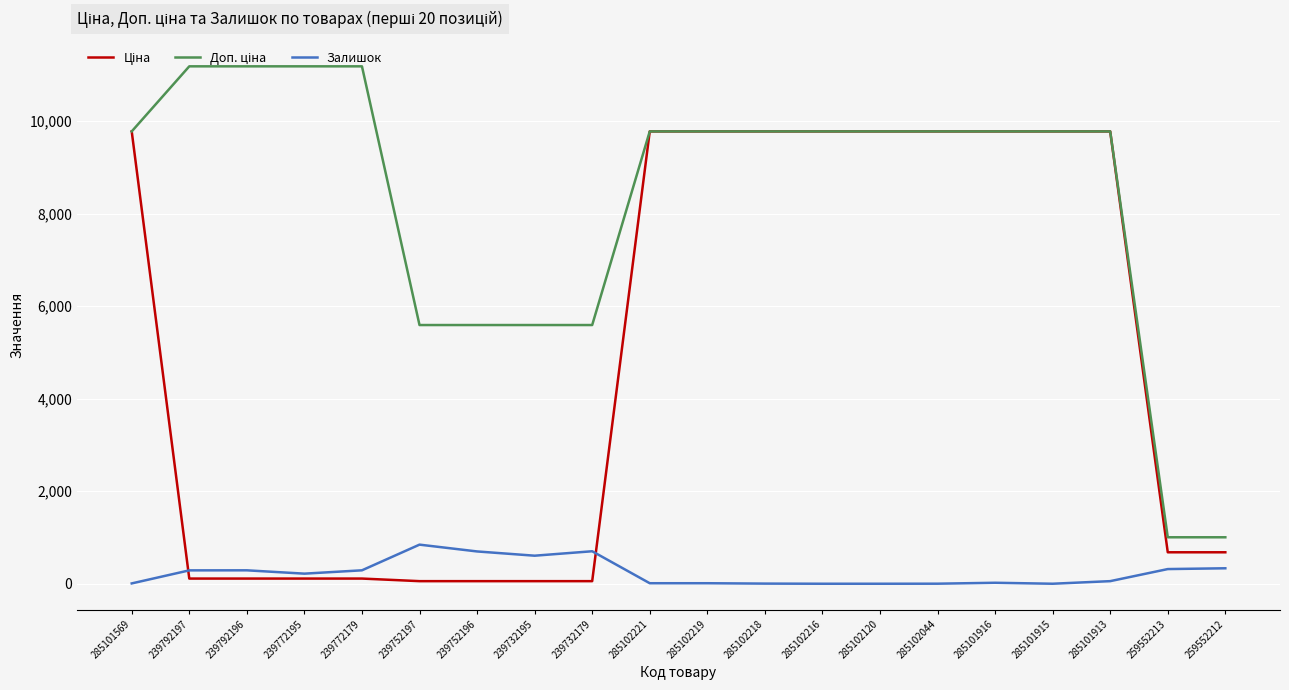

Is it true that Залишок equals 845.0 at 239752197?

True